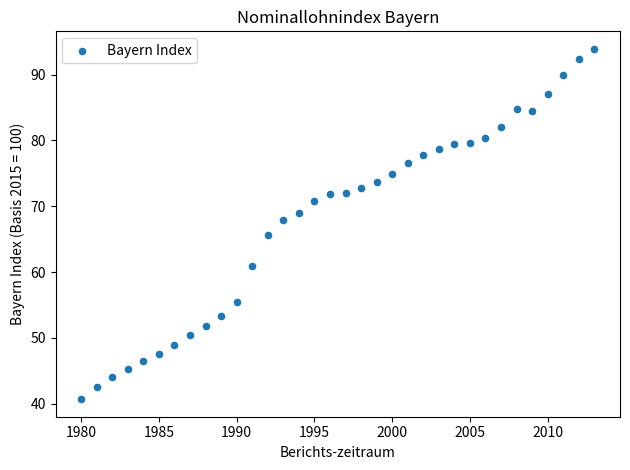

What is the range of X values (max minus min)?

33.0